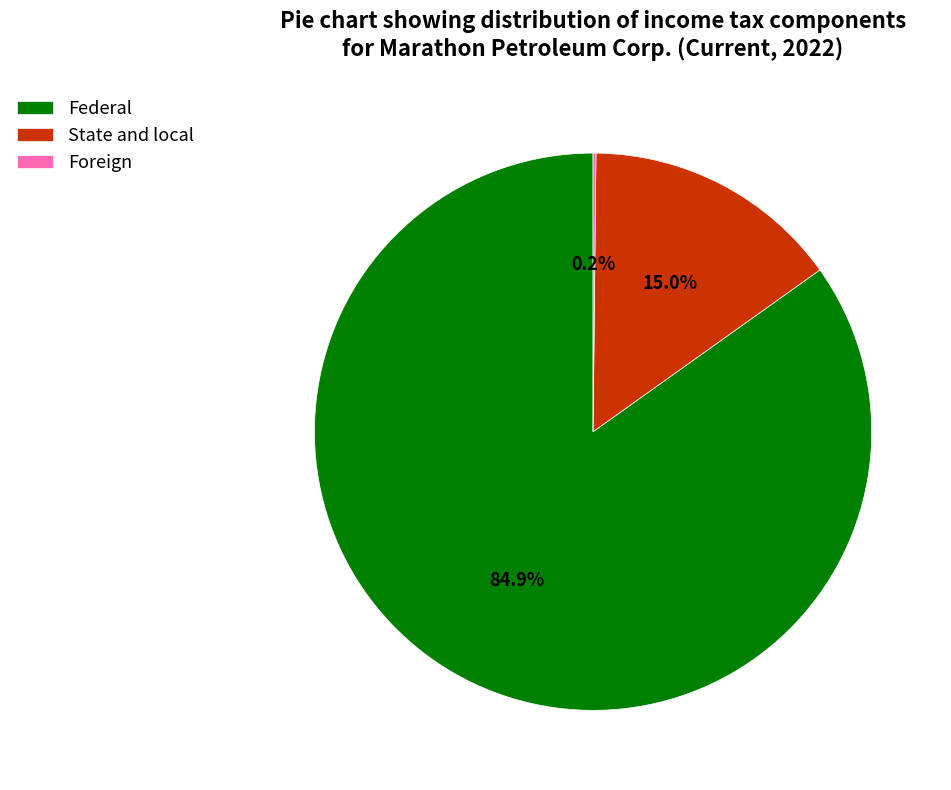

Which has a higher value, State and local or Federal?

Federal